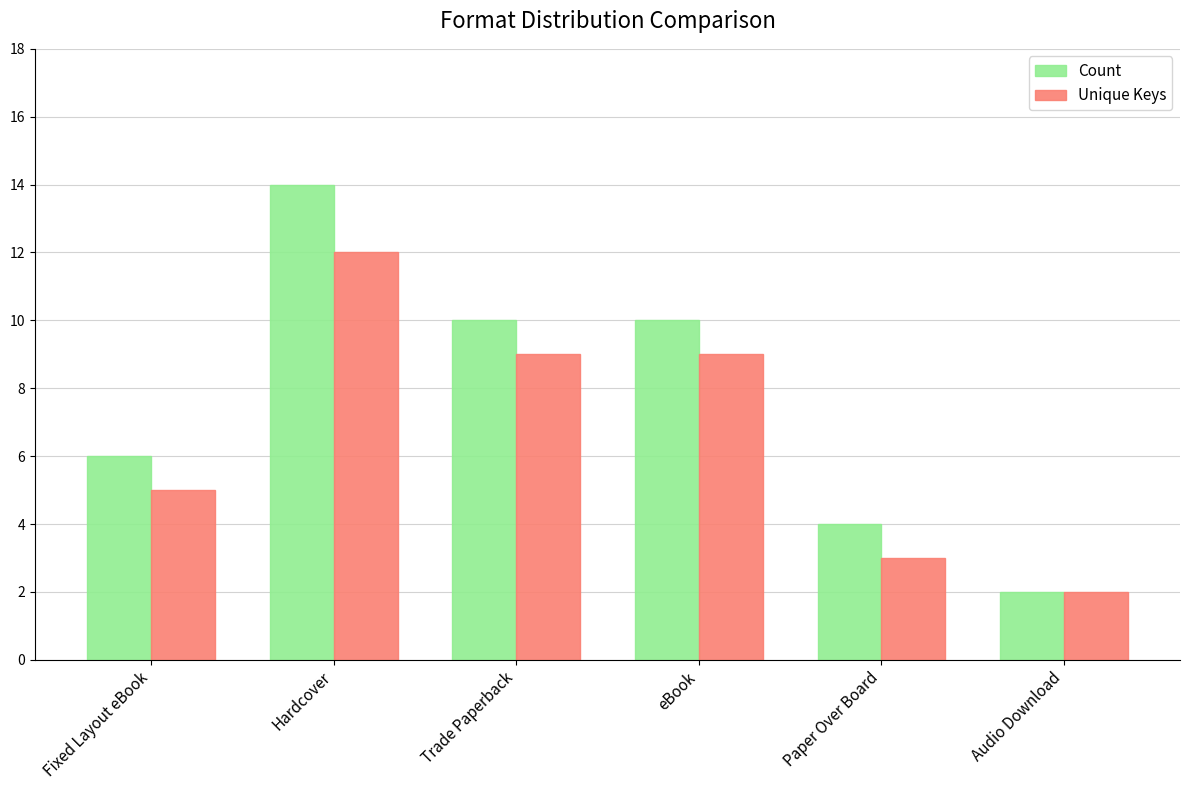

How many values in the Count series are below 10?

3